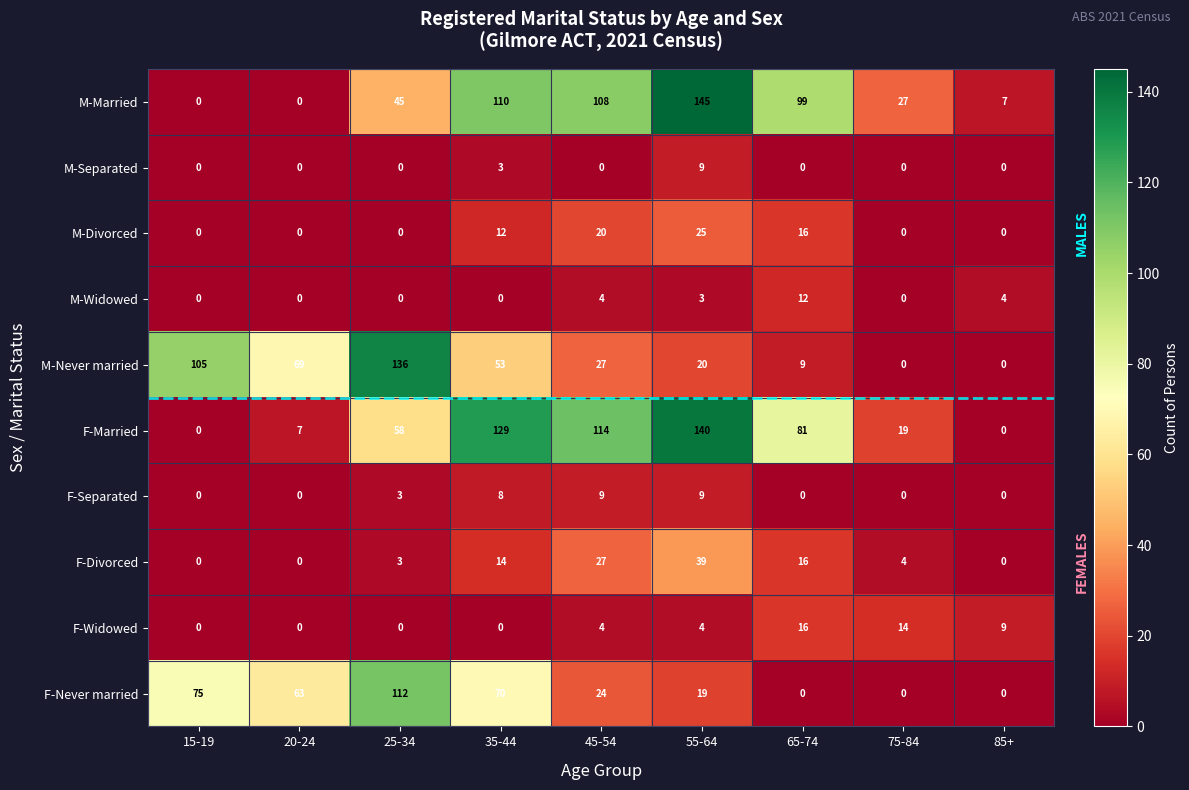

What is the difference between the maximum and second lowest values in the M-Never married series?

136